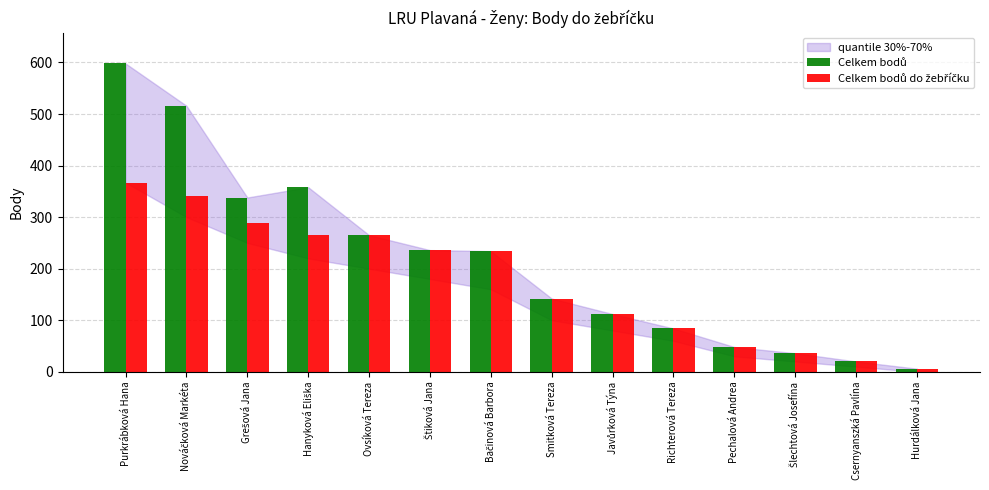

What position from the right is Smitková Tereza?

7